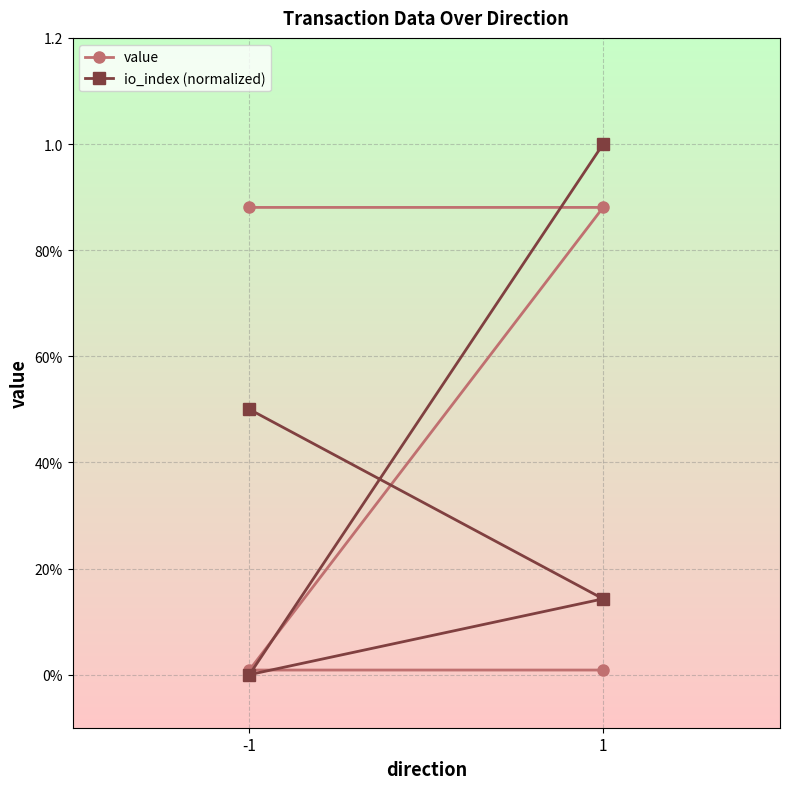

What is the difference between the maximum and minimum values in the io_index (normalized) series?

1.0